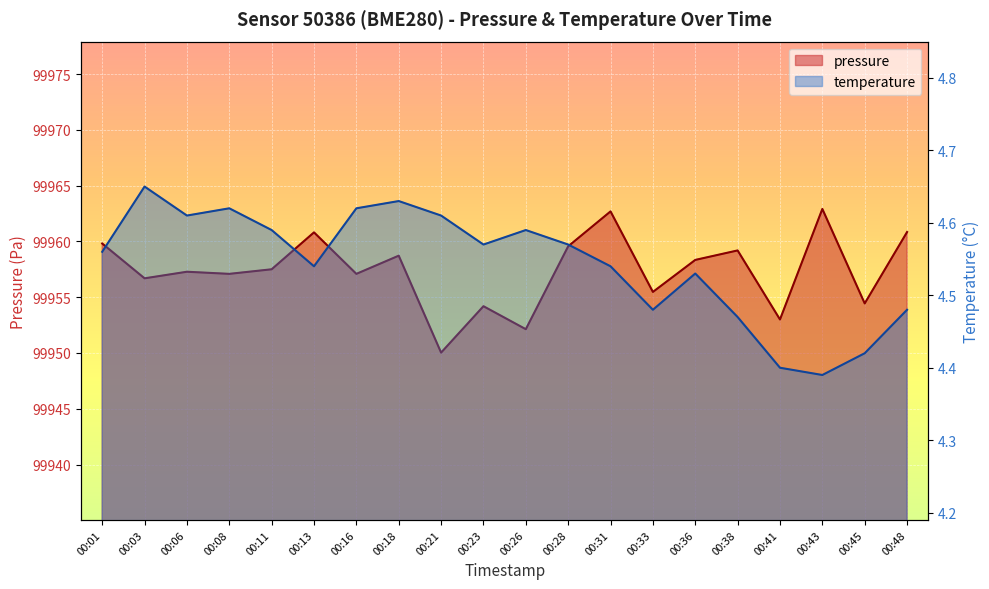

Which series changed the most between 00:06 and 00:45?

pressure